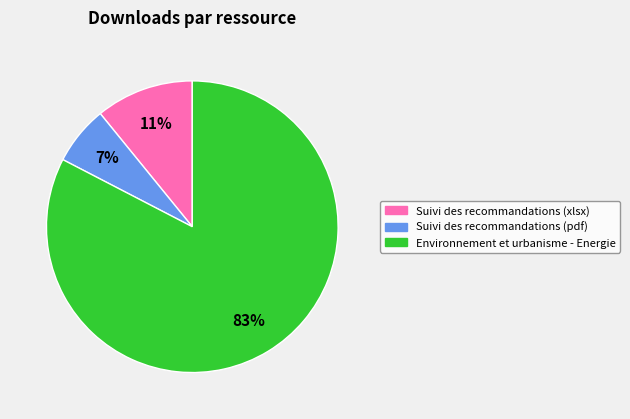

True or false: Suivi des recommandations (xlsx) accounts for 17% of the total.

False